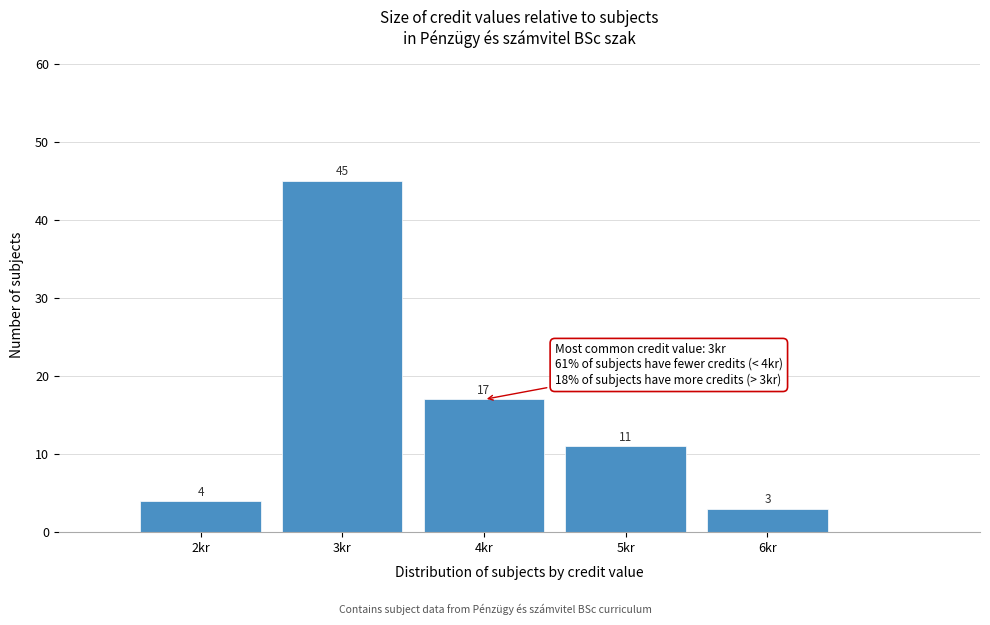

What is the height of the bar covering 4.5 to 5.5 on the x-axis?

11